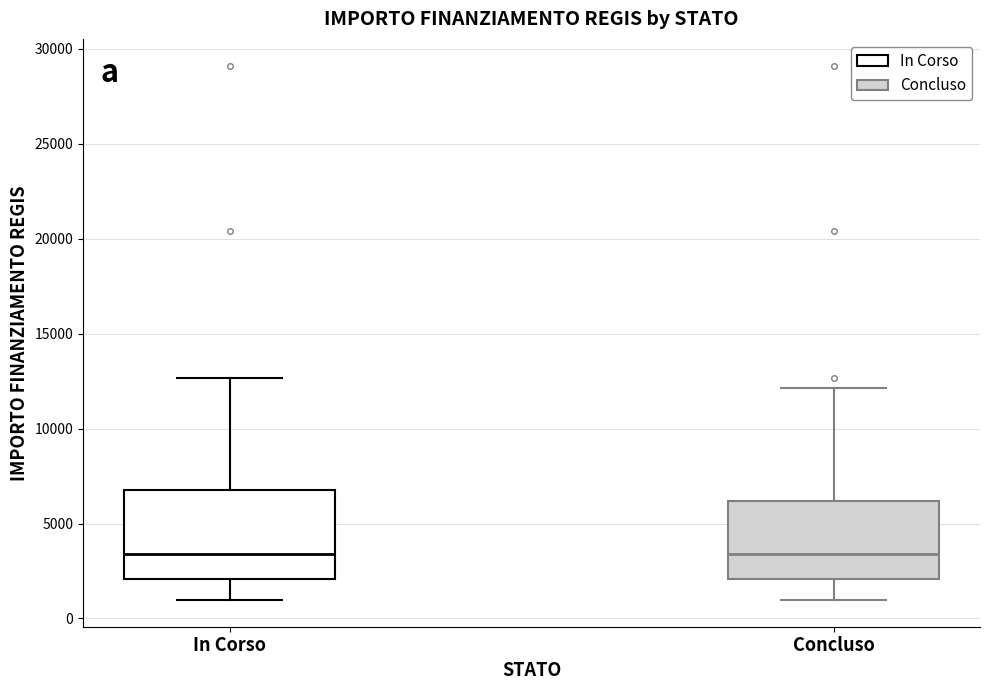

Comparing the boxes themselves (not the whiskers), which one is the tallest?

In Corso